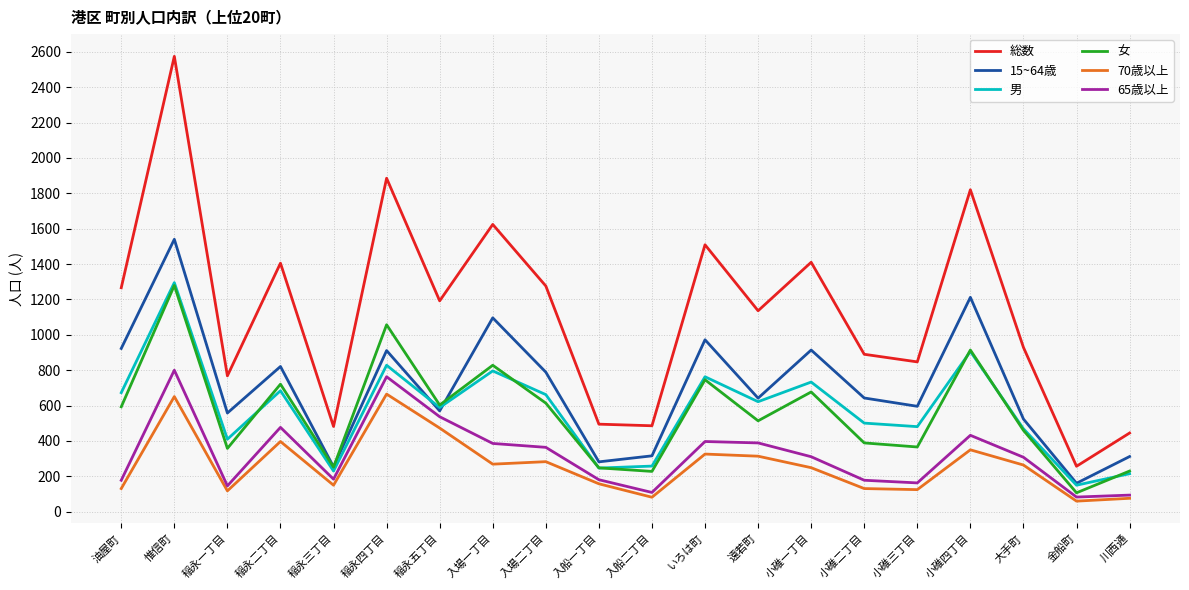

At which label does 70歳以上 first exceed 264?

惟信町